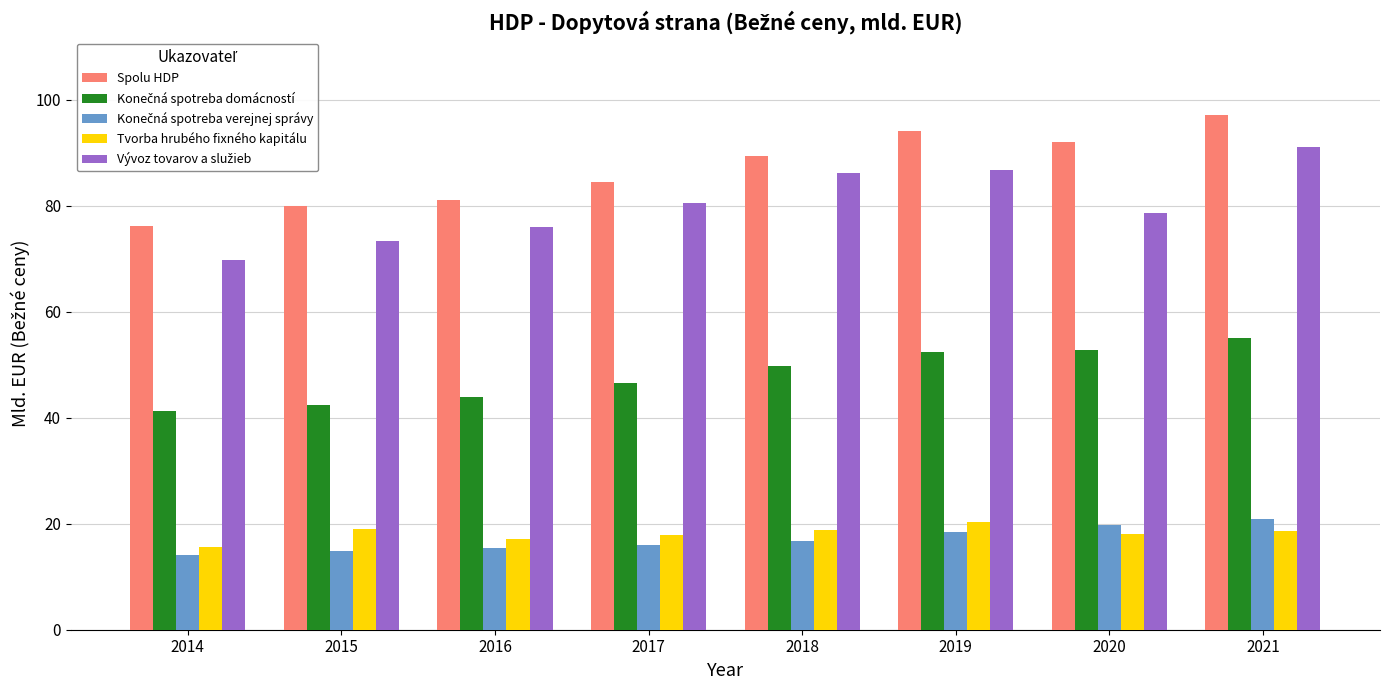

How many series are shown in this chart?

5